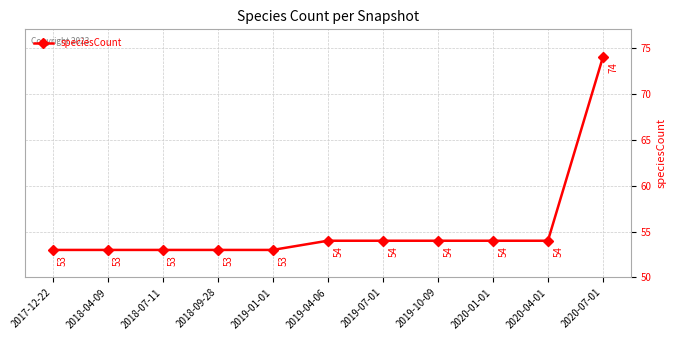

Between 2020-07-01 and 2018-09-28, which is larger?

2020-07-01